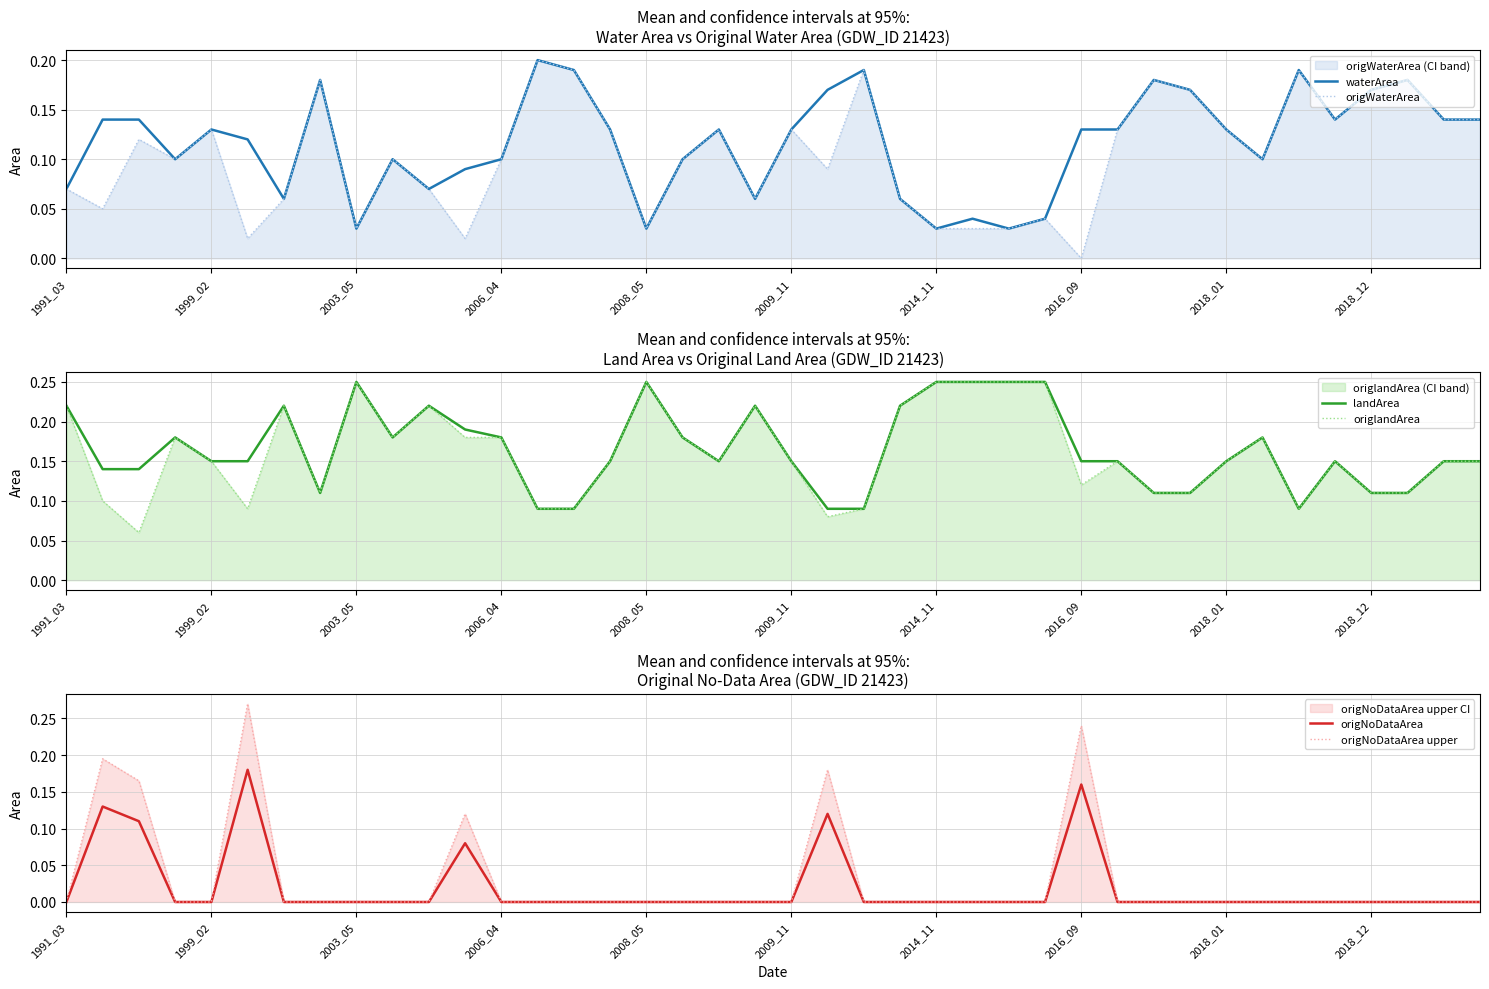

True or false: origWaterArea has more than 2 points higher than both neighbors.

True